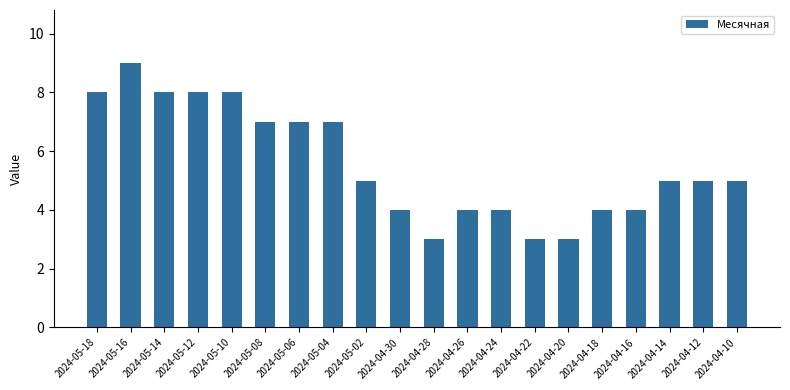

Are the bars grouped side by side (vs. stacked)?

No